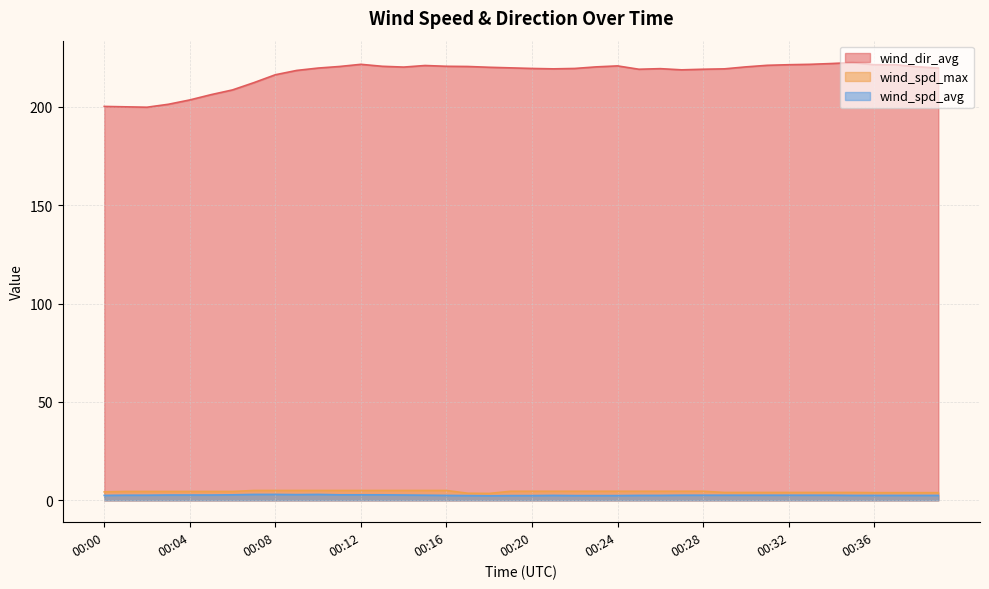

Read the wind_dir_avg value at 00:16.

220.6